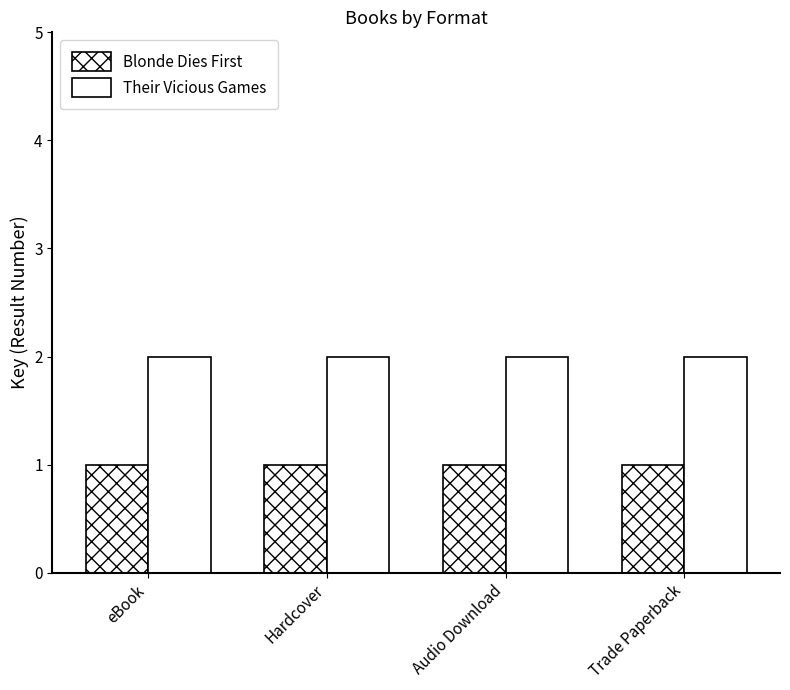

Which series has the widest spread of values?

Blonde Dies First